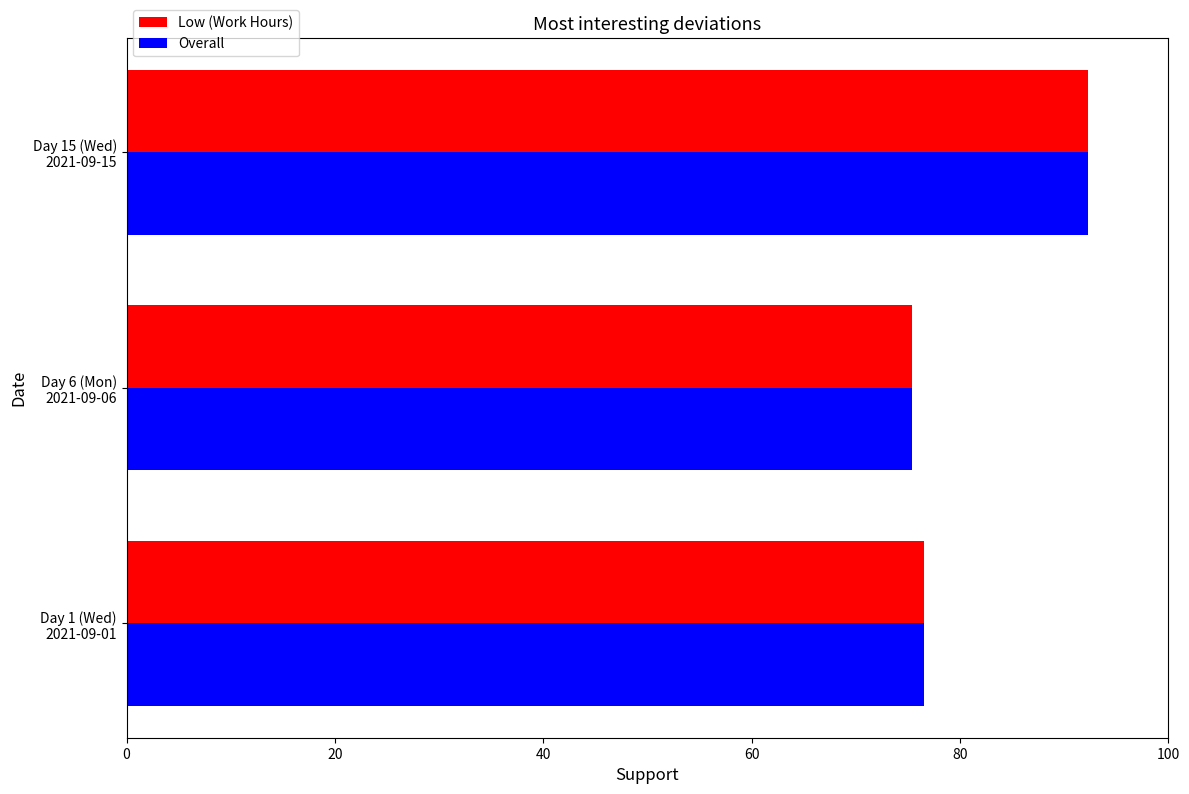

What is the difference between the maximum and minimum values in the Low (Work Hours) series?

16.9